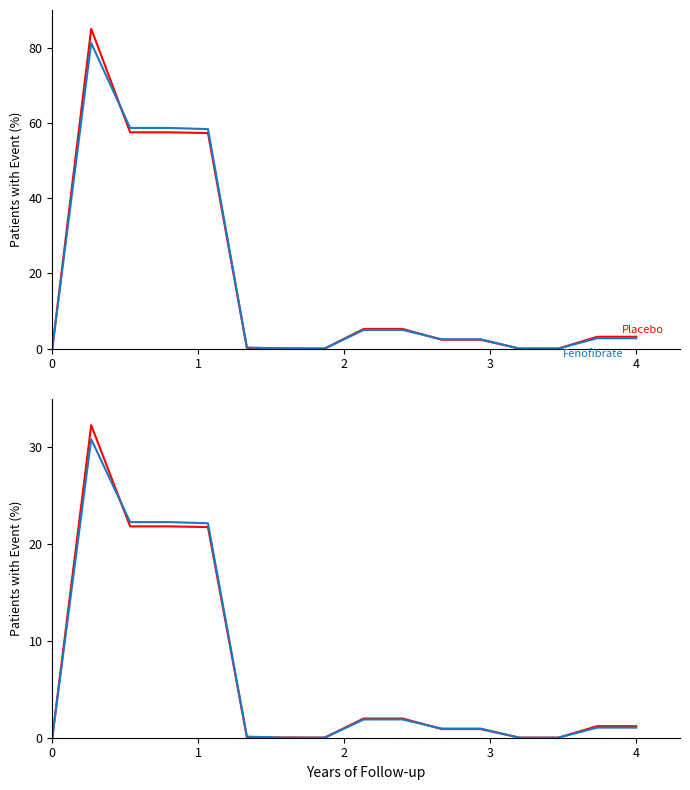

Reading left to right, what are all the values shown in this chart?

Placebo: 0=0.0	1=32.3	2=21.8	3=21.8	4=21.8	5=0.0	6=0.0	7=0.0	8=2.0	9=2.0	10=0.9	11=0.9	12=0.0	13=0.0	14=1.2	15=1.2
Fenofibrate: 0=0.0	1=30.9	2=22.3	3=22.3	4=22.2	5=0.1	6=0.0	7=0.0	8=1.9	9=1.9	10=0.9	11=0.9	12=0.0	13=0.0	14=1.0	15=1.0